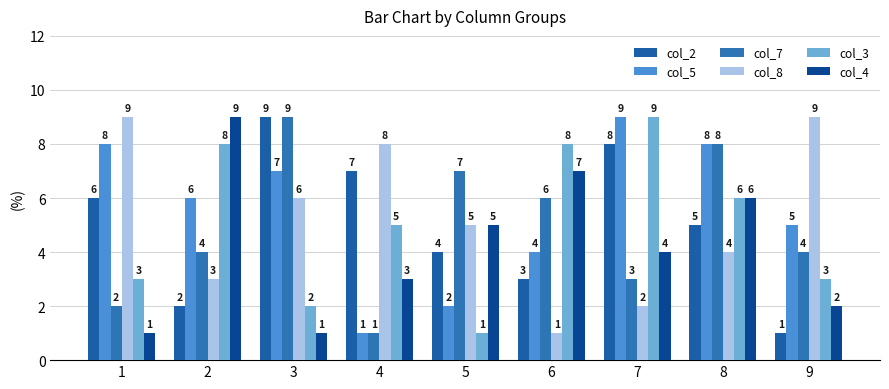

At which category is the sum across all series the highest?

8